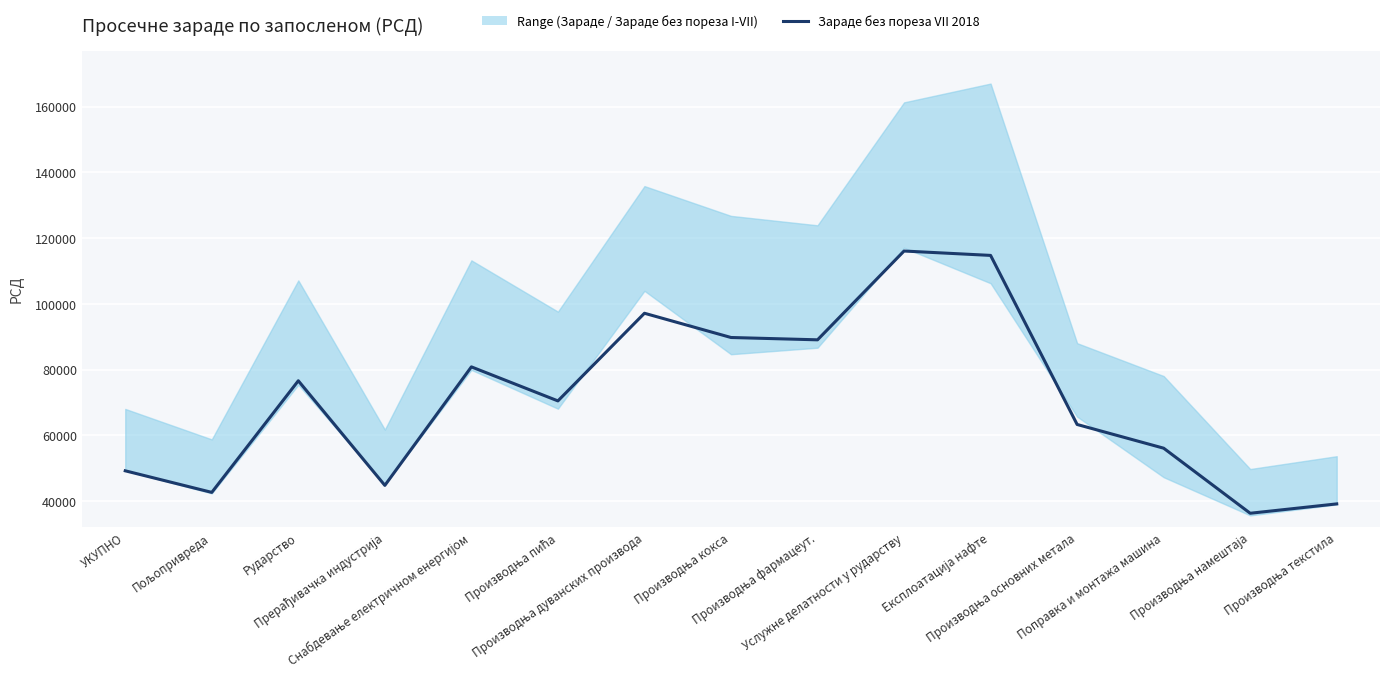

Reading left to right, list all the values displayed in this chart.

49202	42639	76592	44769	80821	70467	97130	89756	89048	116061	114728	63296	56081	36288	39135